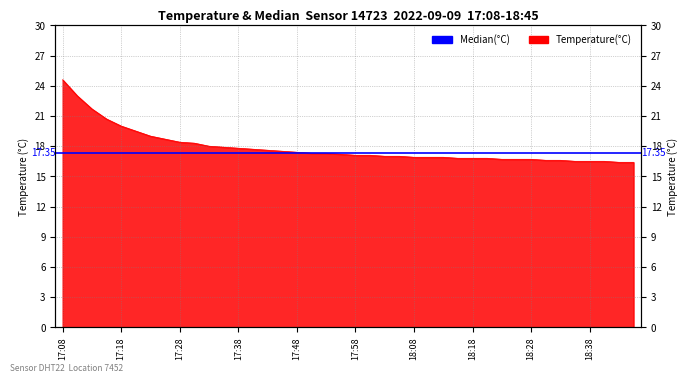

The value at 18:26 is 5.0. True or false?

False